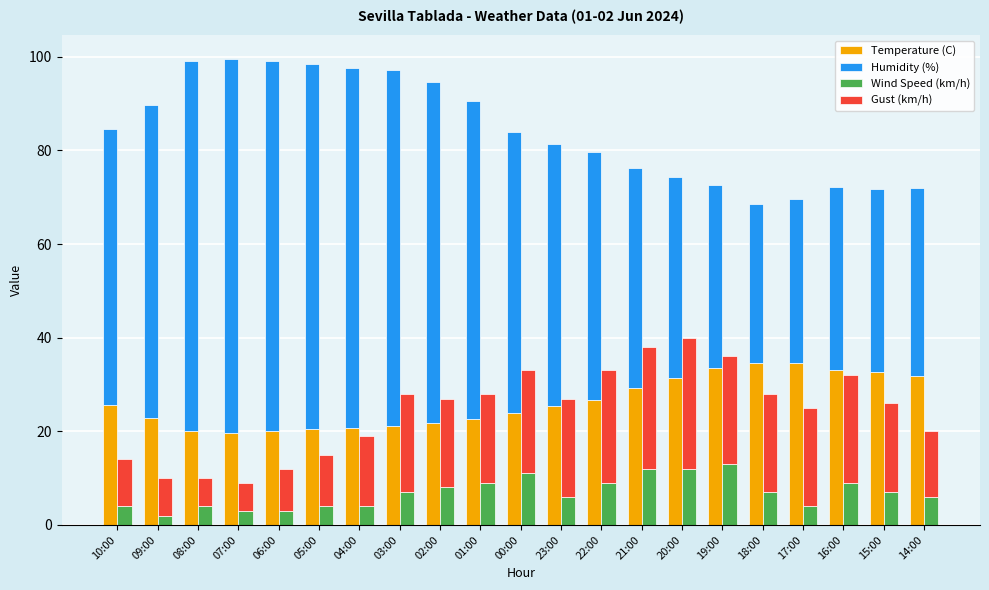

Which series changed the most between 08:00 and 03:00?

Gust (km/h)